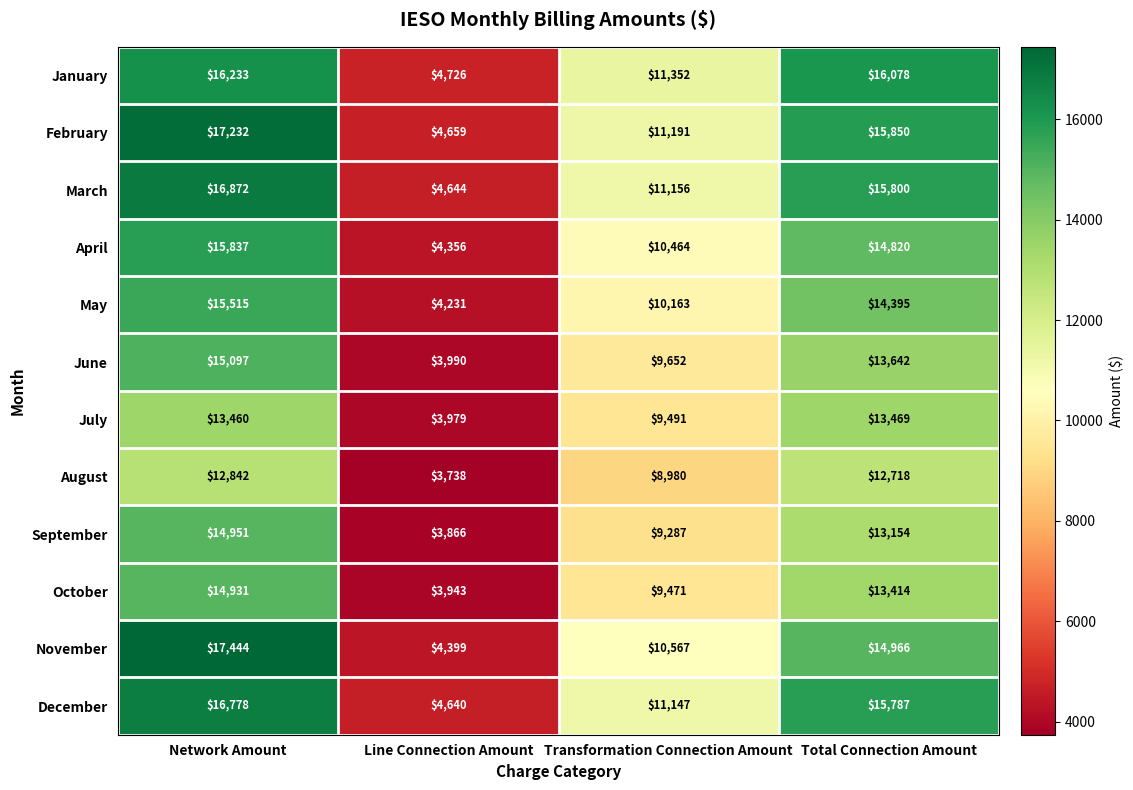

At which label does August first exceed 12718?

Network Amount